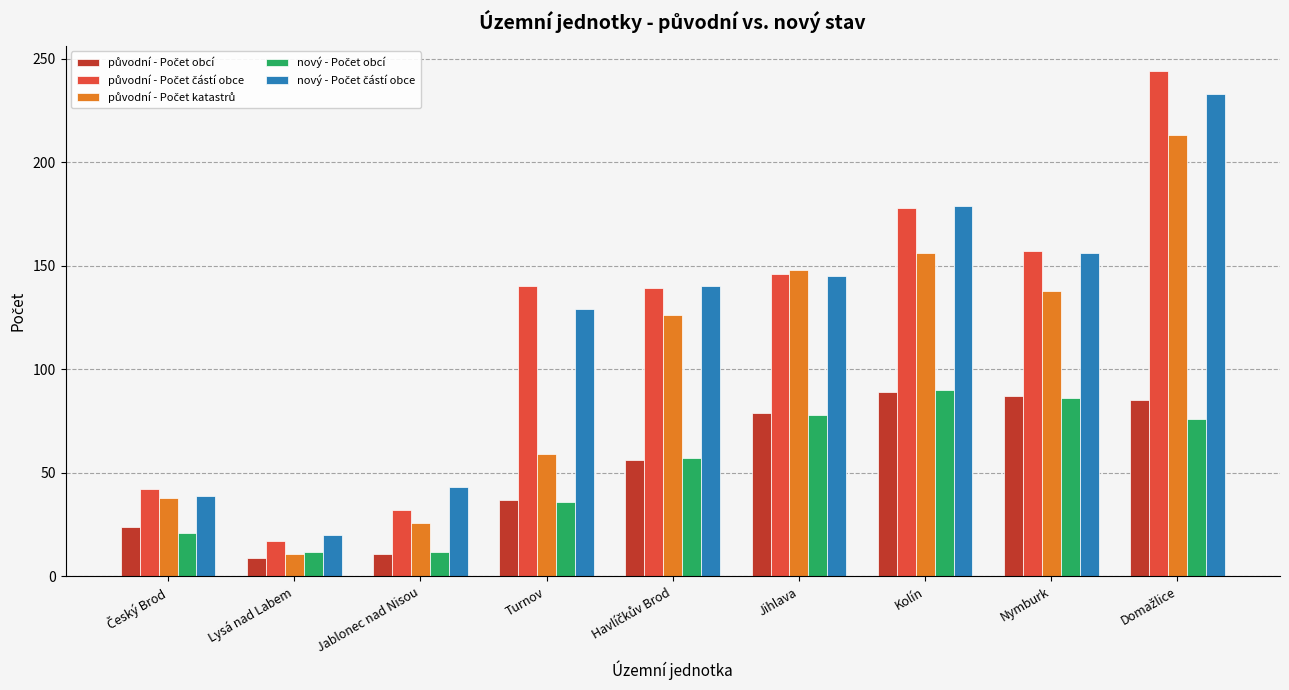

What is the spread (max minus min) of values at Turnov?

104